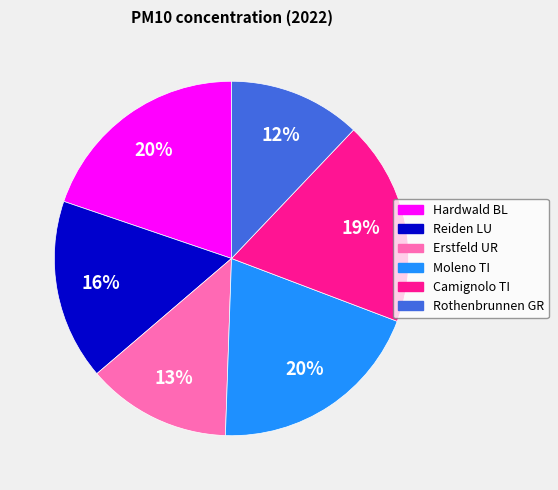

To the nearest percent, what is the difference between the largest and smallest slice percentages?

8%